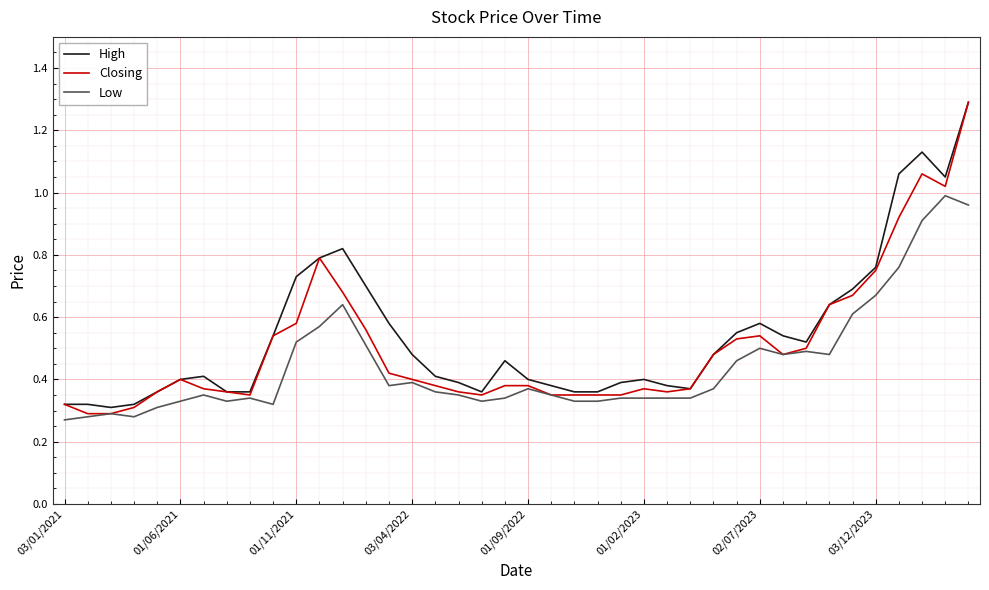

Which series has the widest spread of values?

Closing